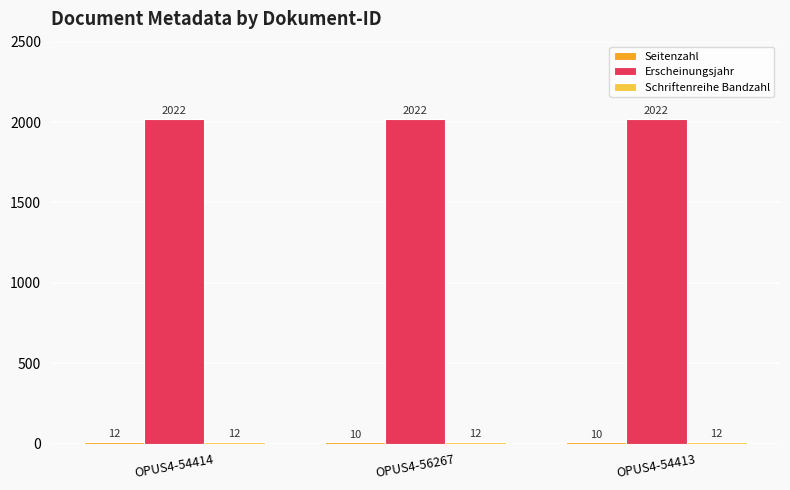

True or false: Erscheinungsjahr has a value of 866 at OPUS4-56267.

False